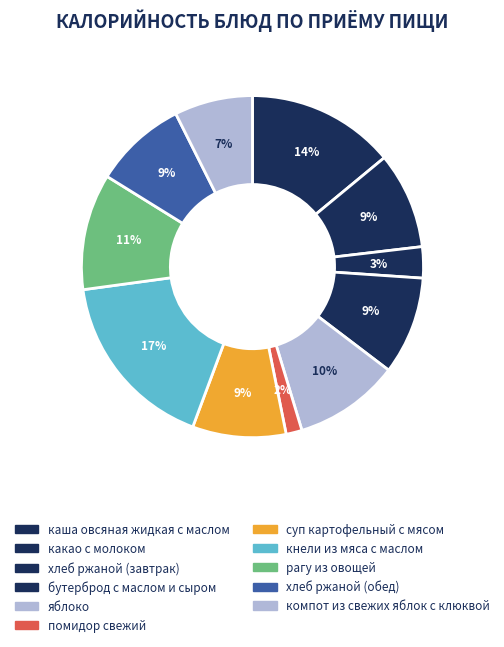

Count the number of slices in the pie.

11